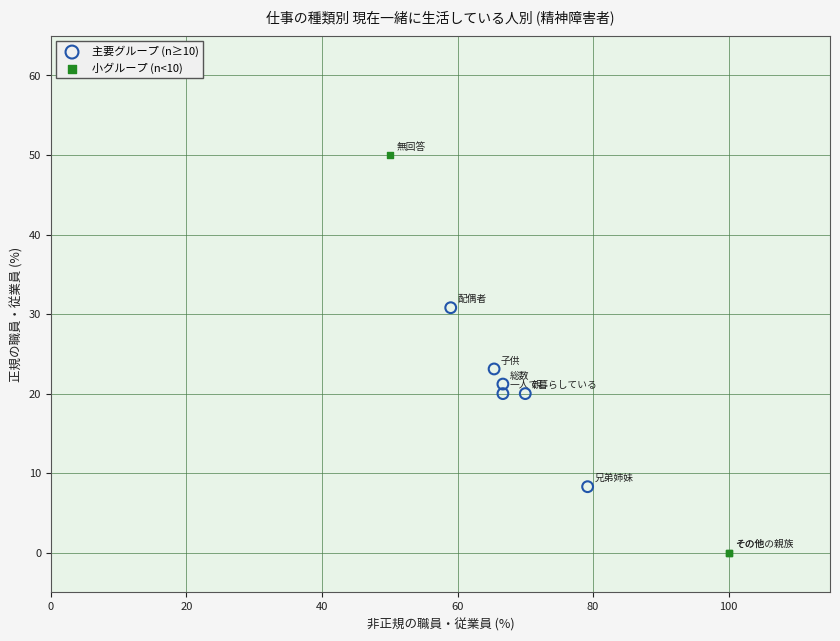

Which series contains the lowest Y value?

小グループ (n<10)